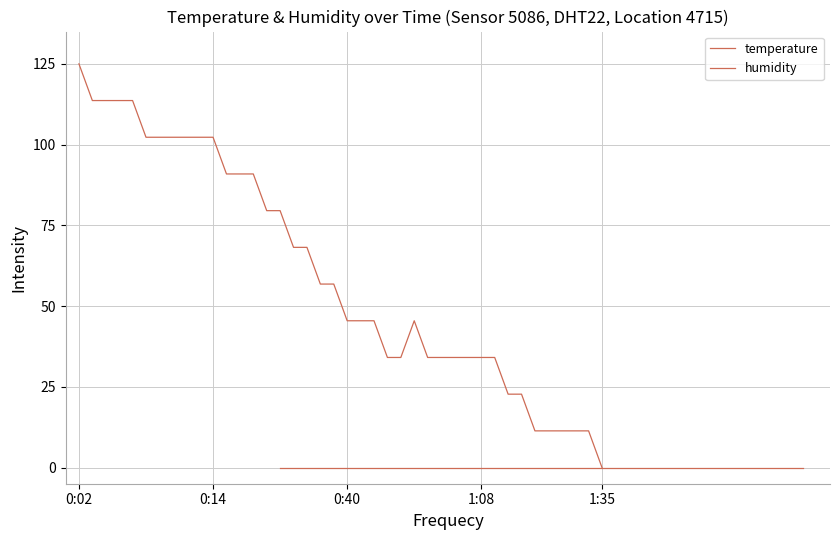

Rank the series by their average value, from highest to lowest.

temperature, humidity